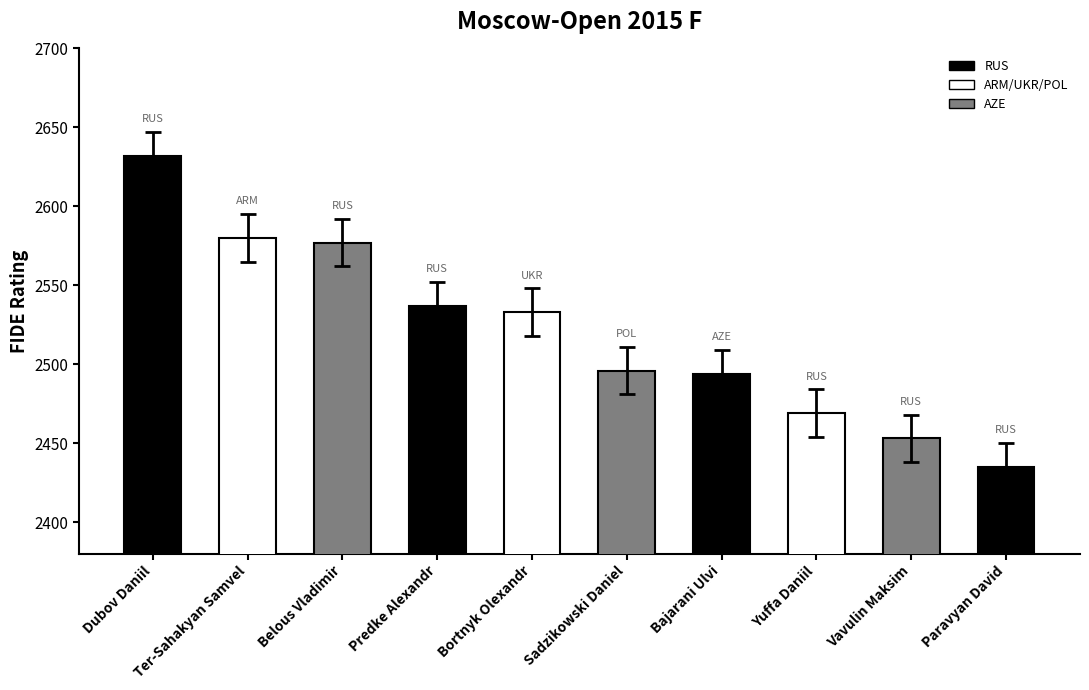

What is the smallest value displayed?

2435